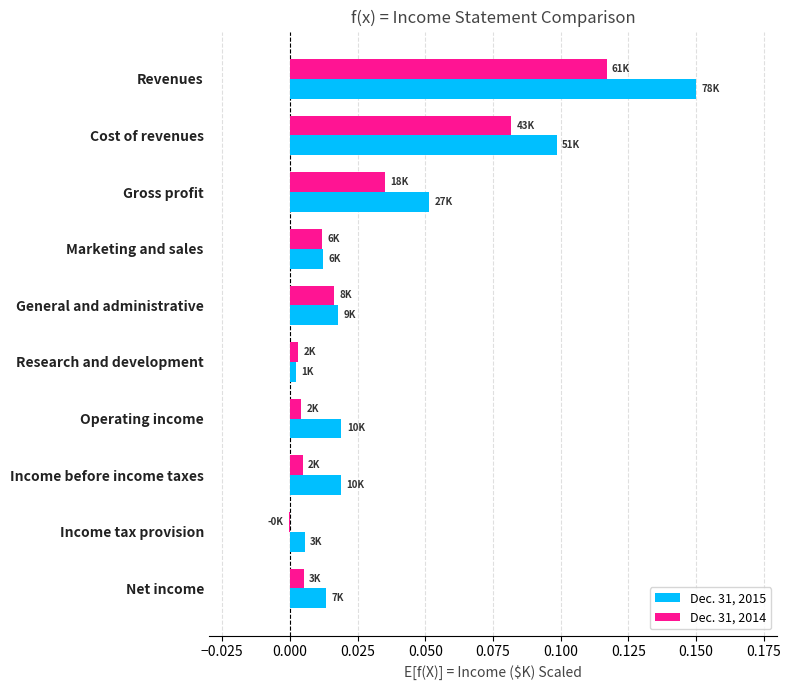

How many distinct data groups are displayed?

2